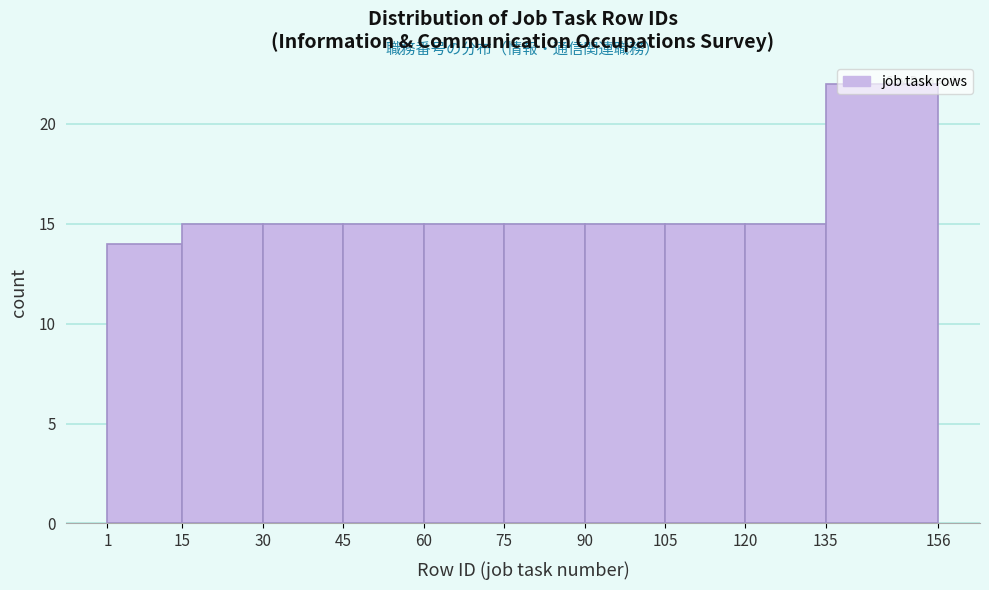

Over which range of the x-axis is the bar tallest?

135 to 156